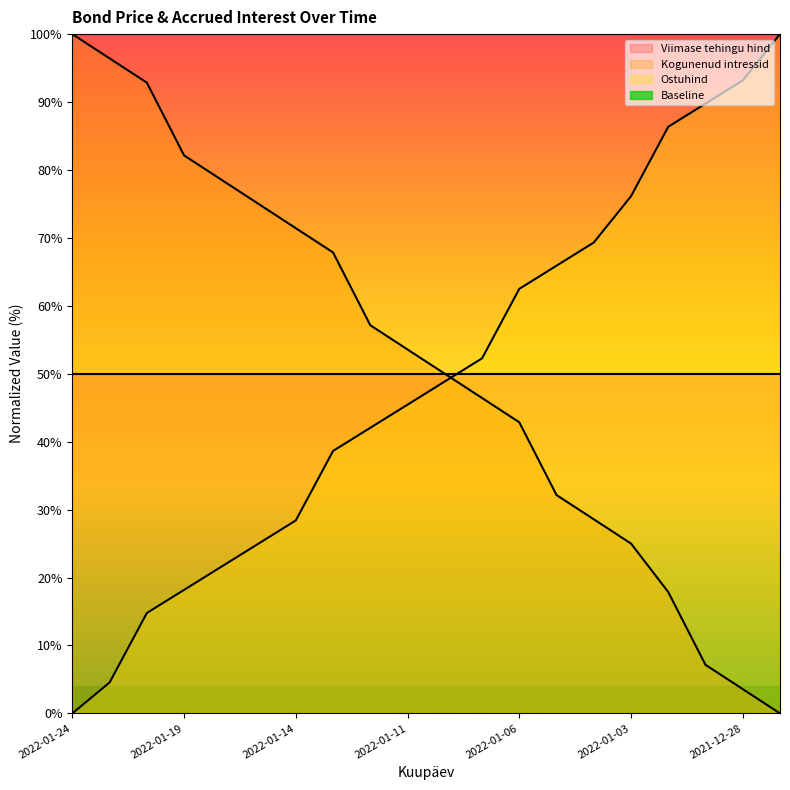

True or false: Ostuhind has more than 0 interior local peaks.

False